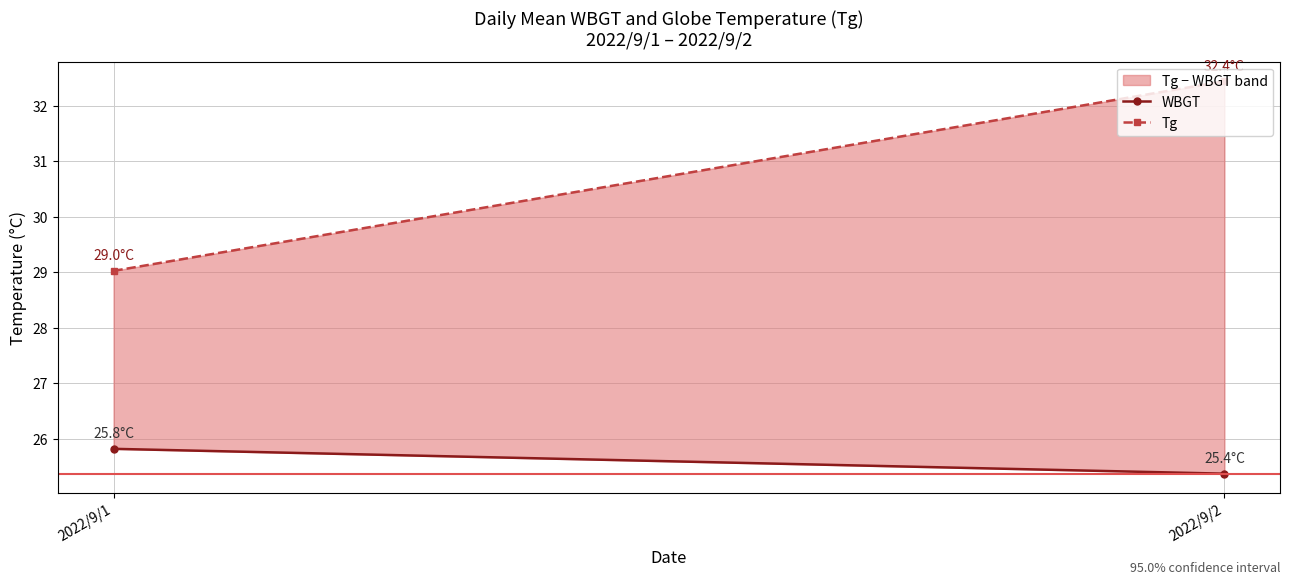

At which category does the chart reach its peak across all series?

2022/9/2